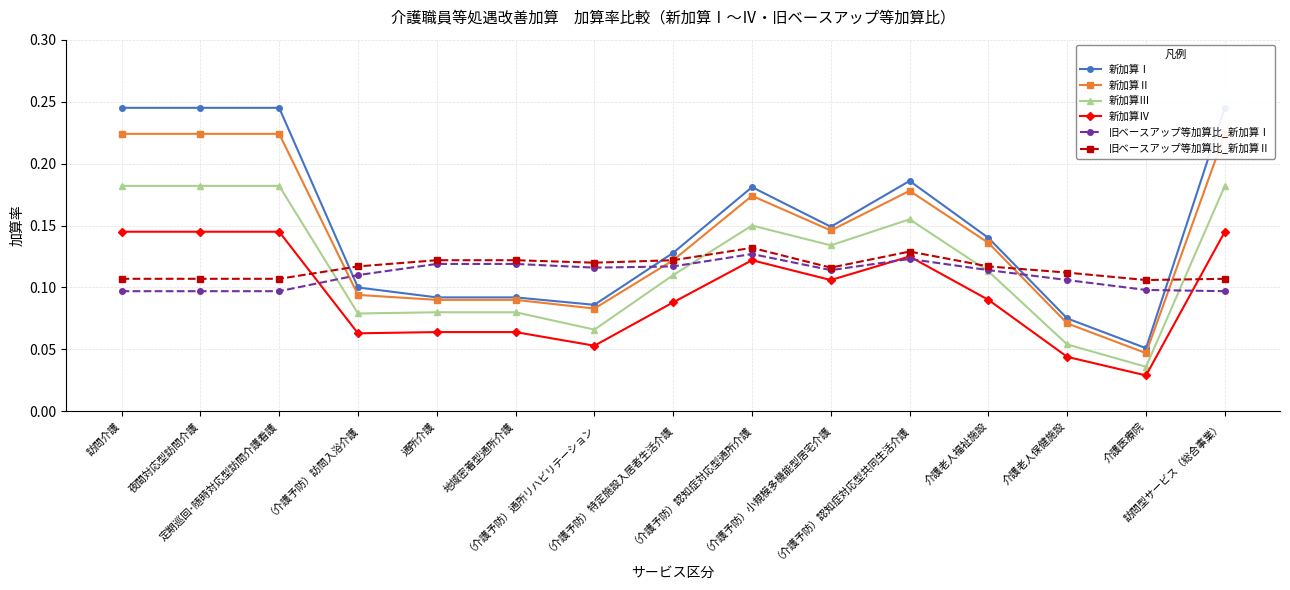

At which category is the sum across all series the highest?

訪問介護